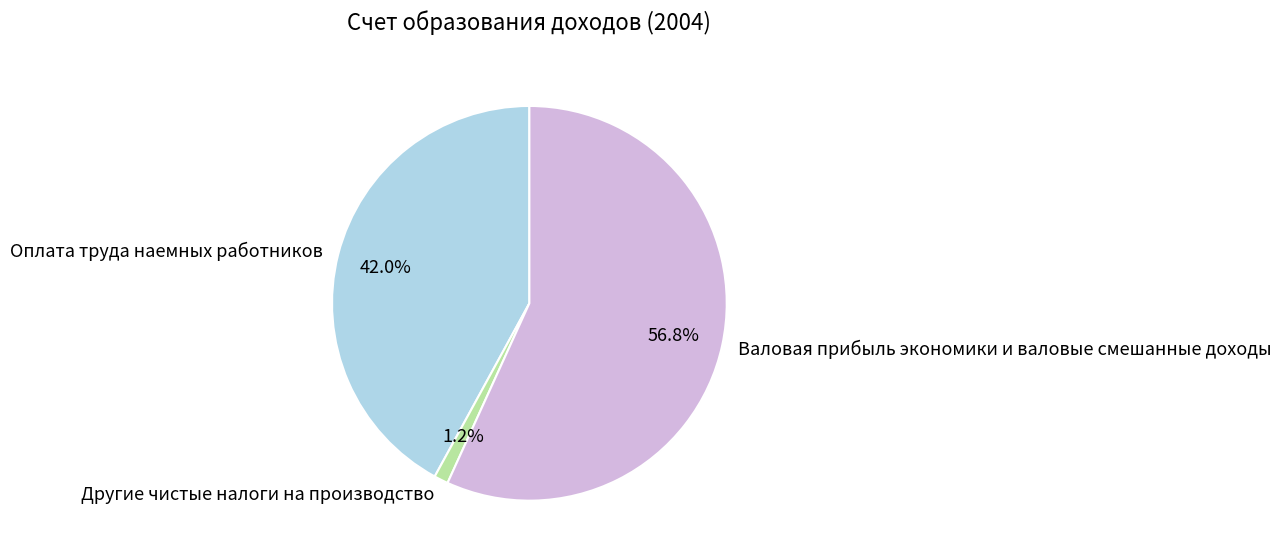

What portion of the pie excludes Другие чистые налоги на производство?

98.8%